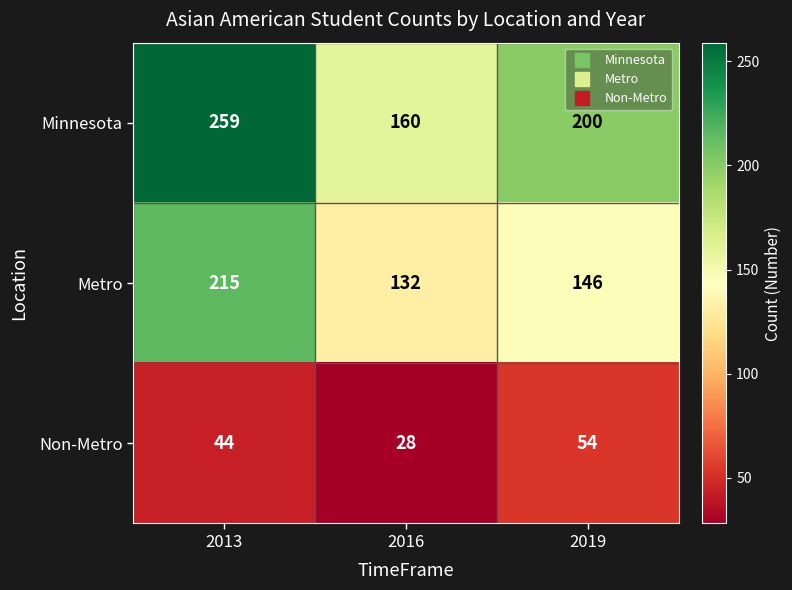

At which label does Metro first exceed 146?

2013